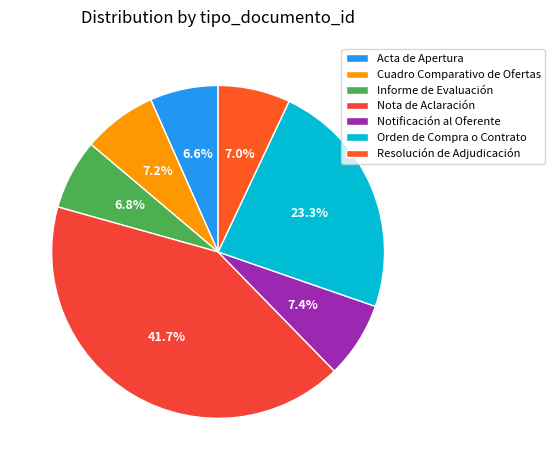

Count the number of slices in the pie.

7